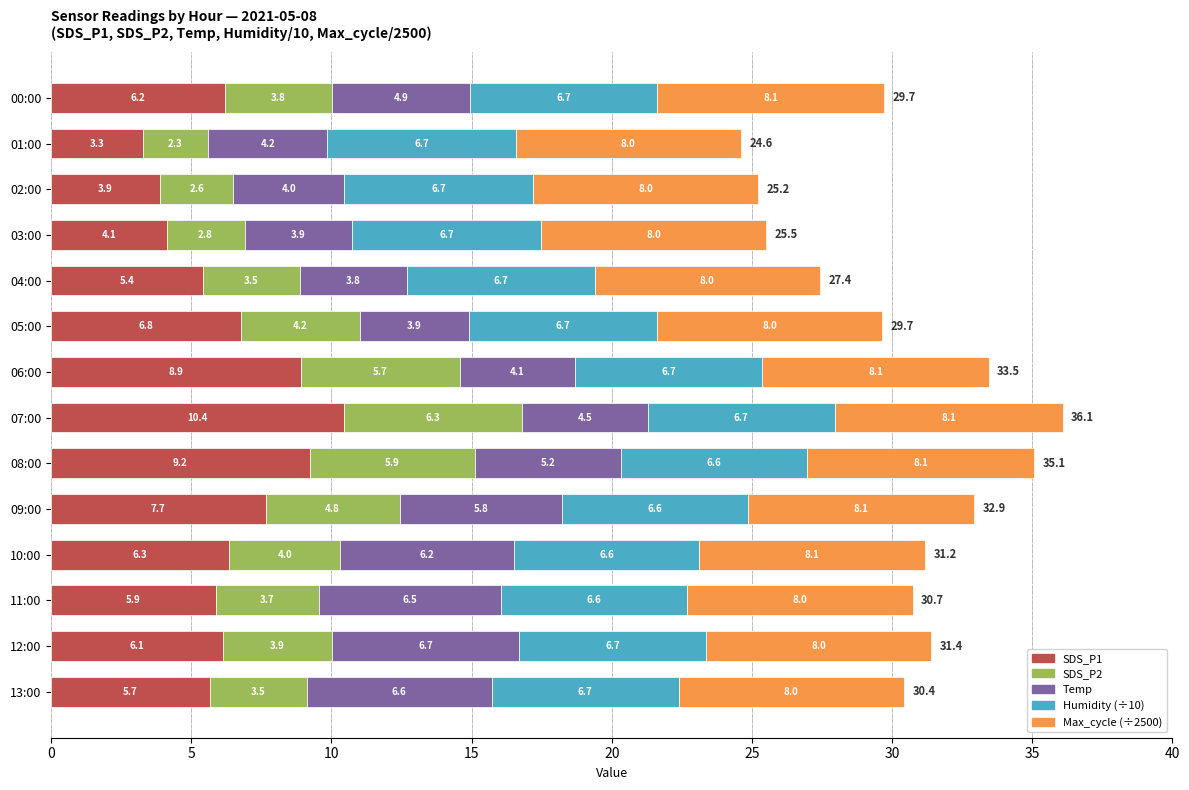

List the labels in order of SDS_P1 value, smallest first.

01:00, 02:00, 03:00, 04:00, 13:00, 11:00, 12:00, 00:00, 10:00, 05:00, 09:00, 06:00, 08:00, 07:00